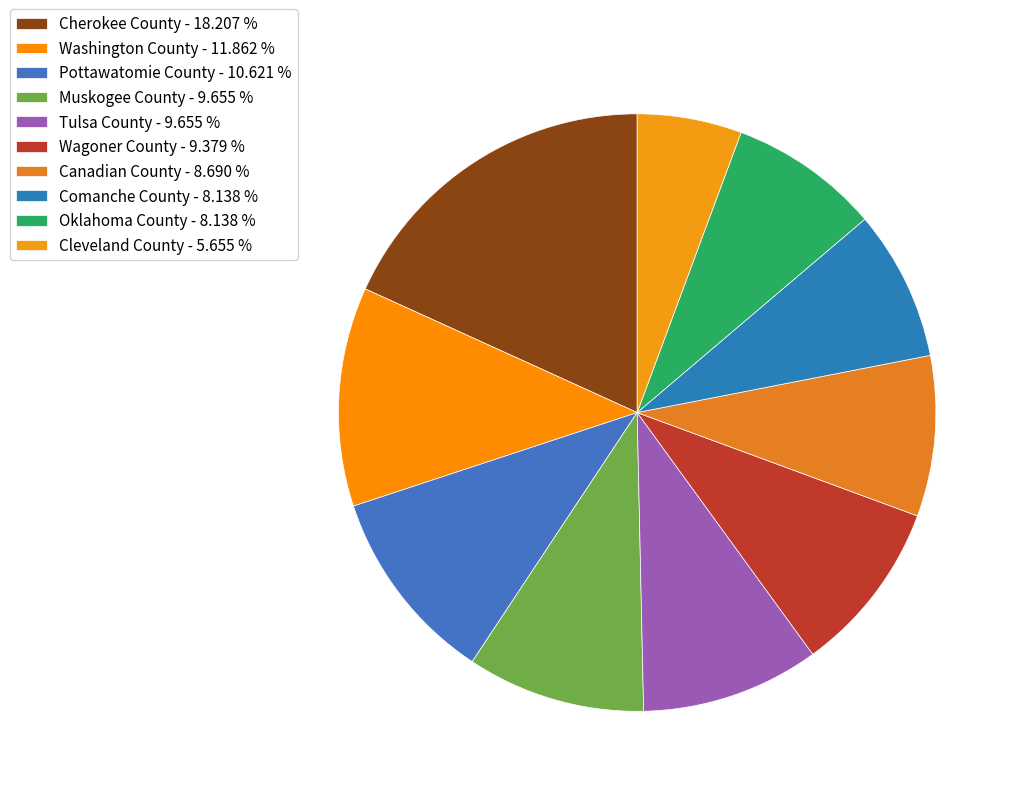

The Canadian County slice represents 9% of the pie. True or false?

True